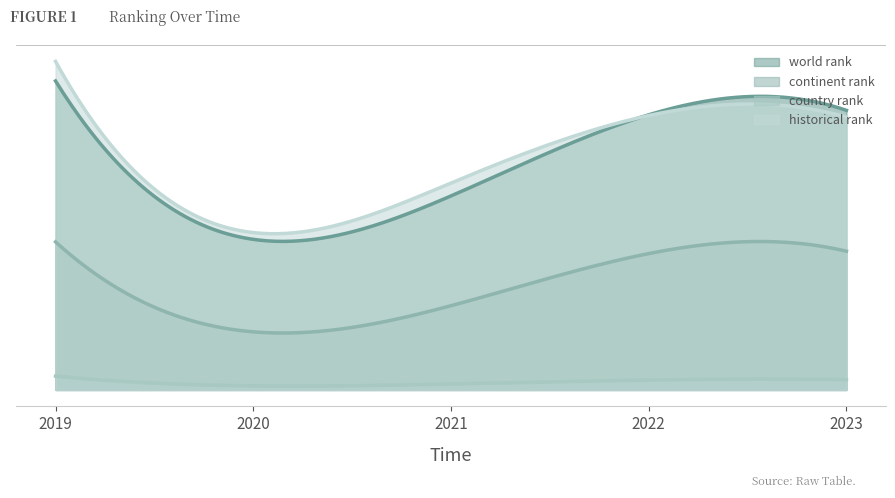

How many data points in continent rank are above 10001?

2